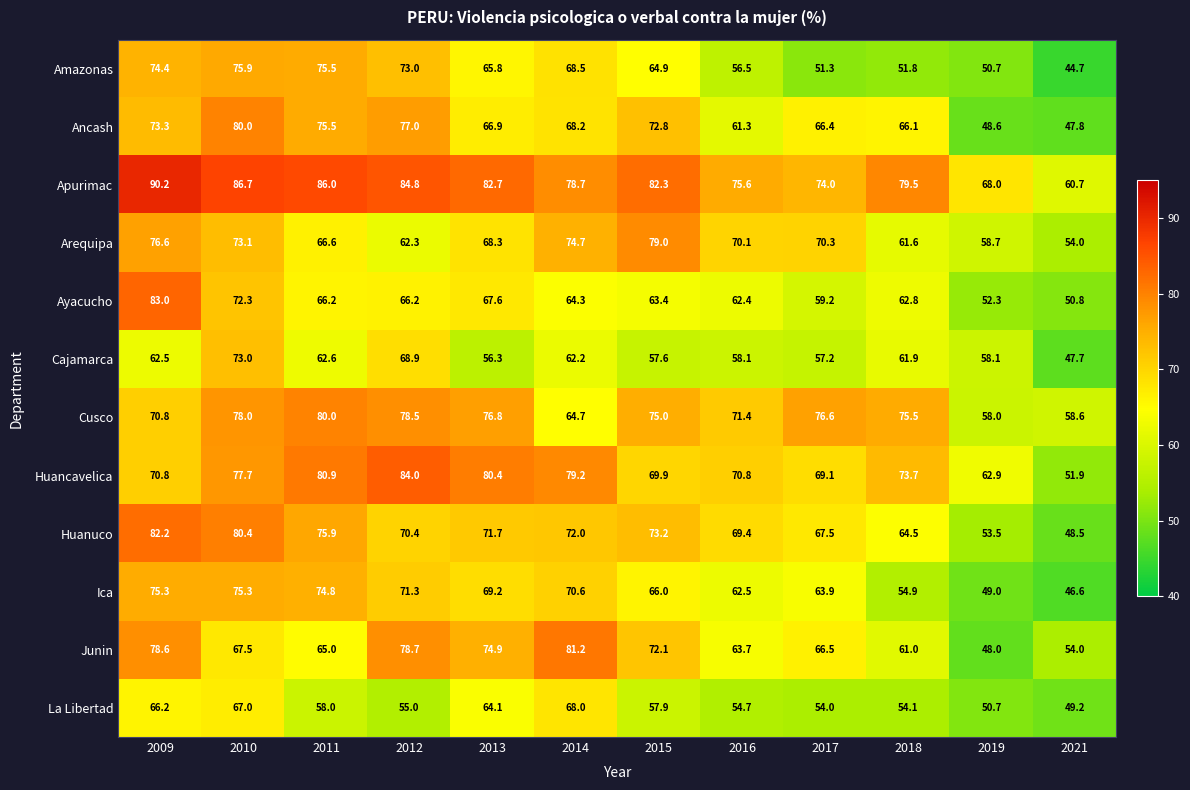

At which label does Huanuco first exceed 71?

2009